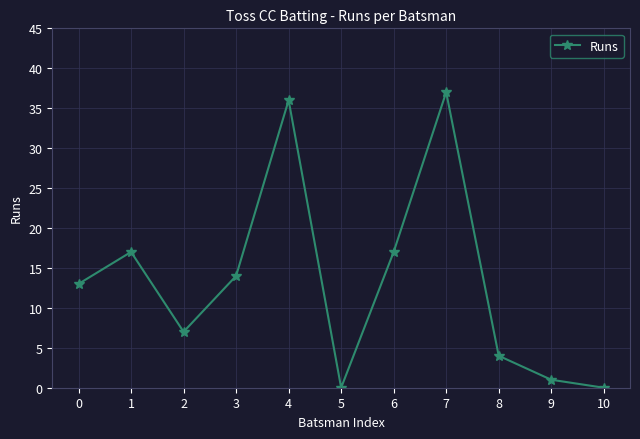

How many points are higher than both their immediate neighbors (excluding endpoints)?

3